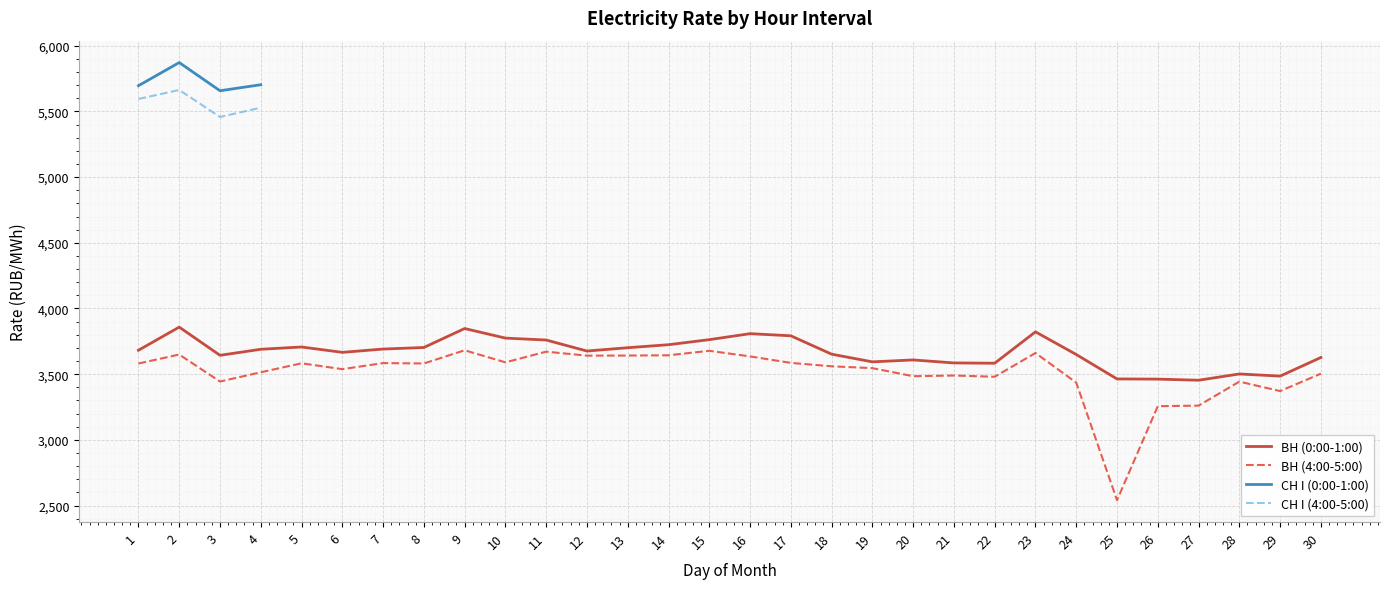

List the labels in order of ВН (0:00-1:00) value, largest first.

2, 9, 23, 16, 17, 10, 15, 11, 14, 5, 8, 13, 7, 4, 1, 12, 6, 18, 24, 3, 30, 20, 19, 21, 22, 28, 29, 25, 26, 27